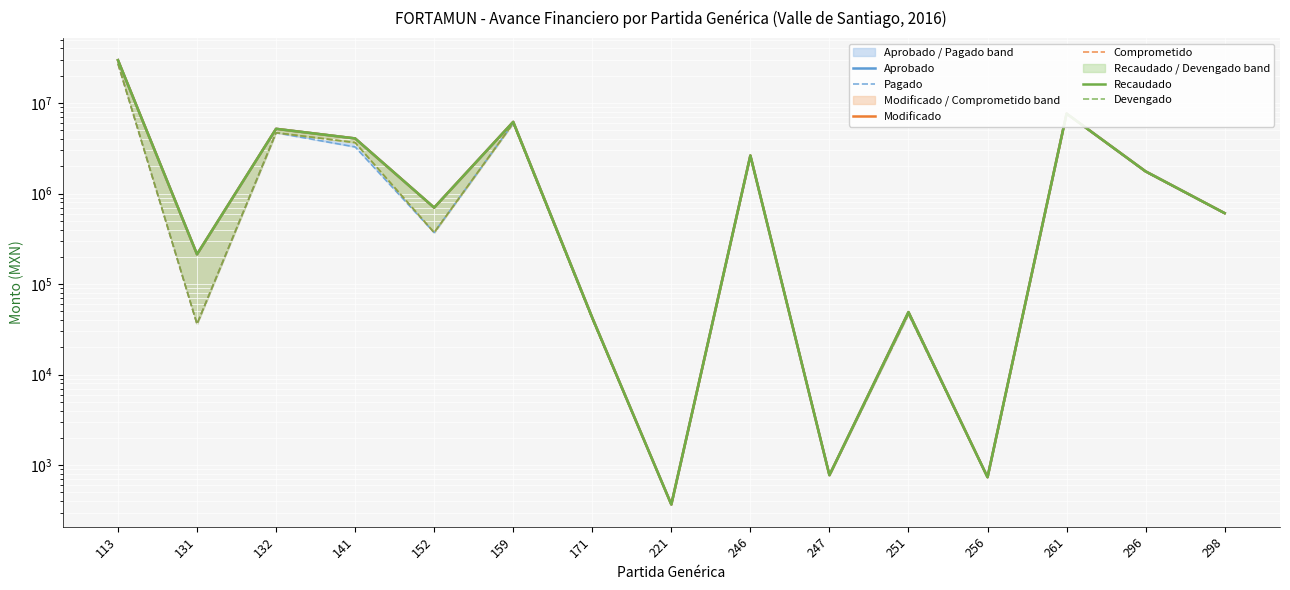

How many interior local peaks does the Modificado series have?

5